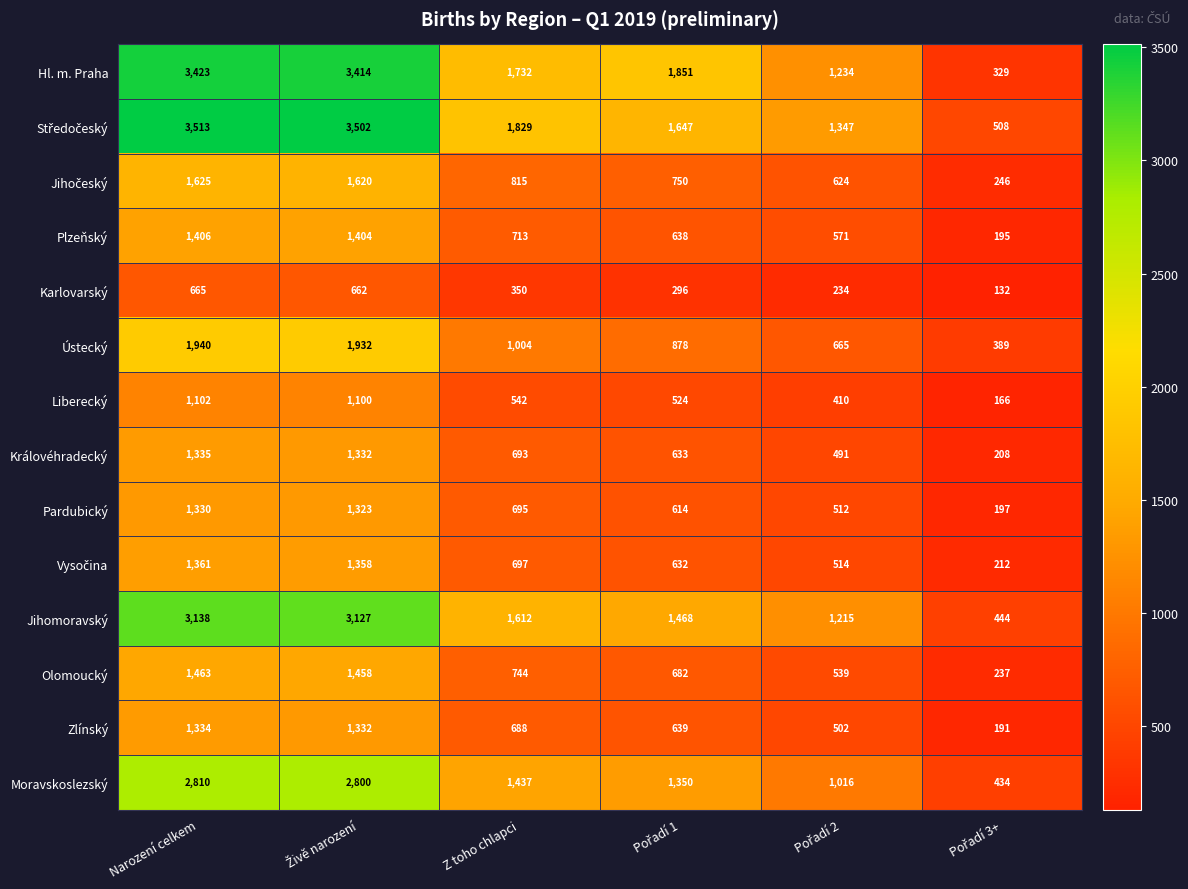

What is the total value across all series at Z toho chlapci?

13551